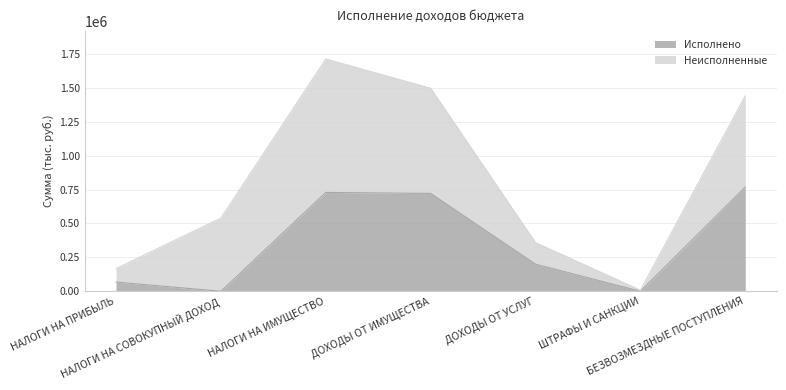

What is the sum of all values?

2486998.9